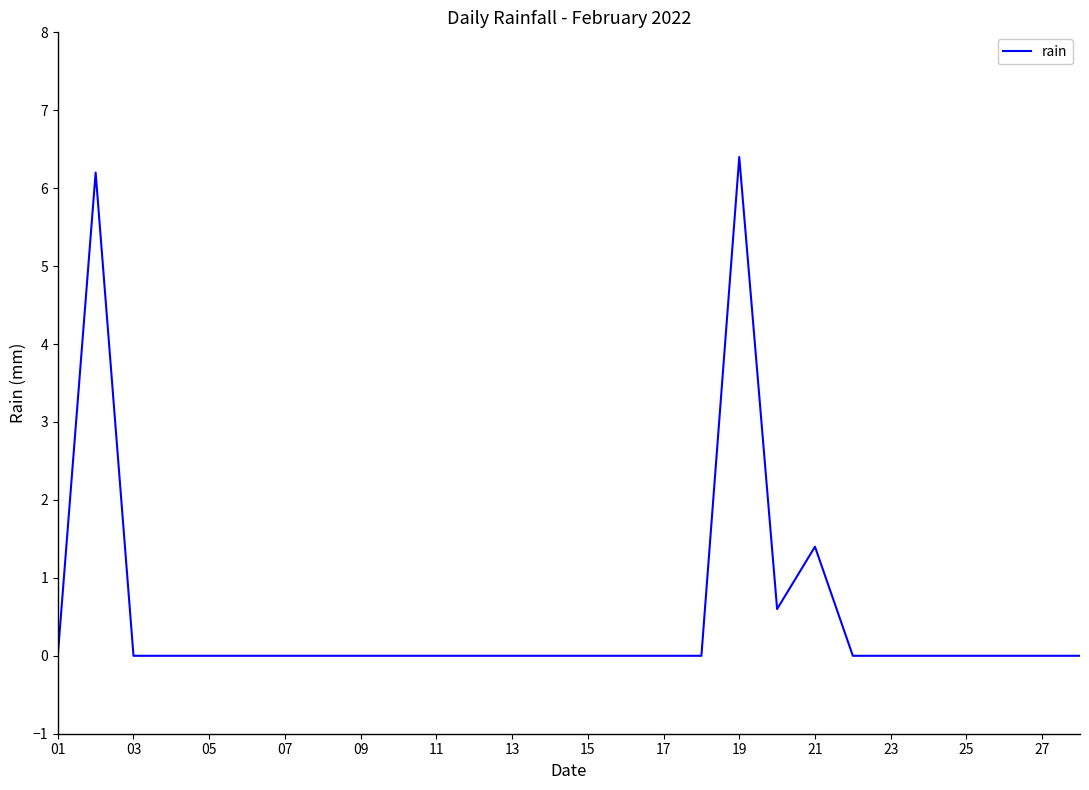

What is the greatest value displayed?

6.4